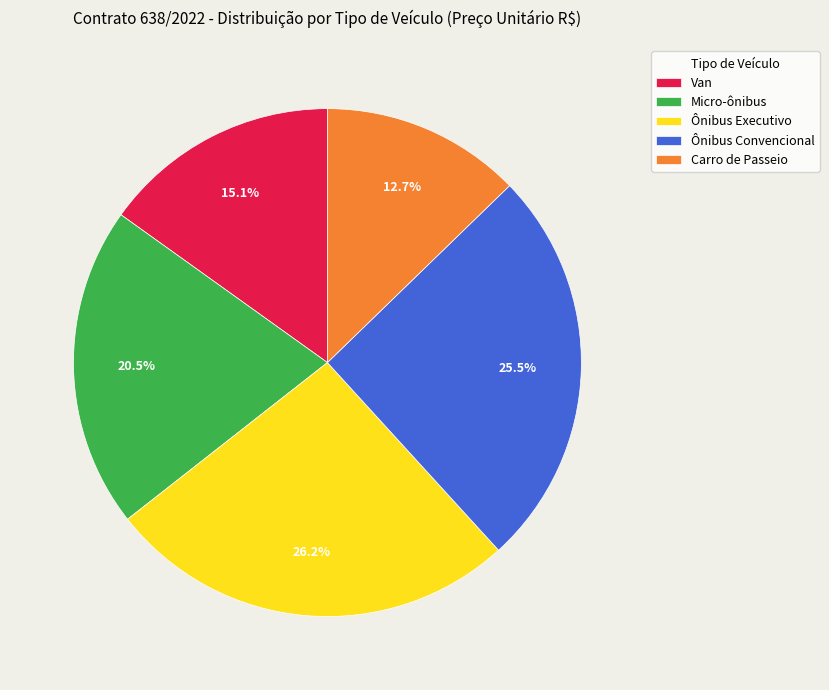

What is the ratio of the value at Carro de Passeio to the value at Ônibus Executivo?

0.5